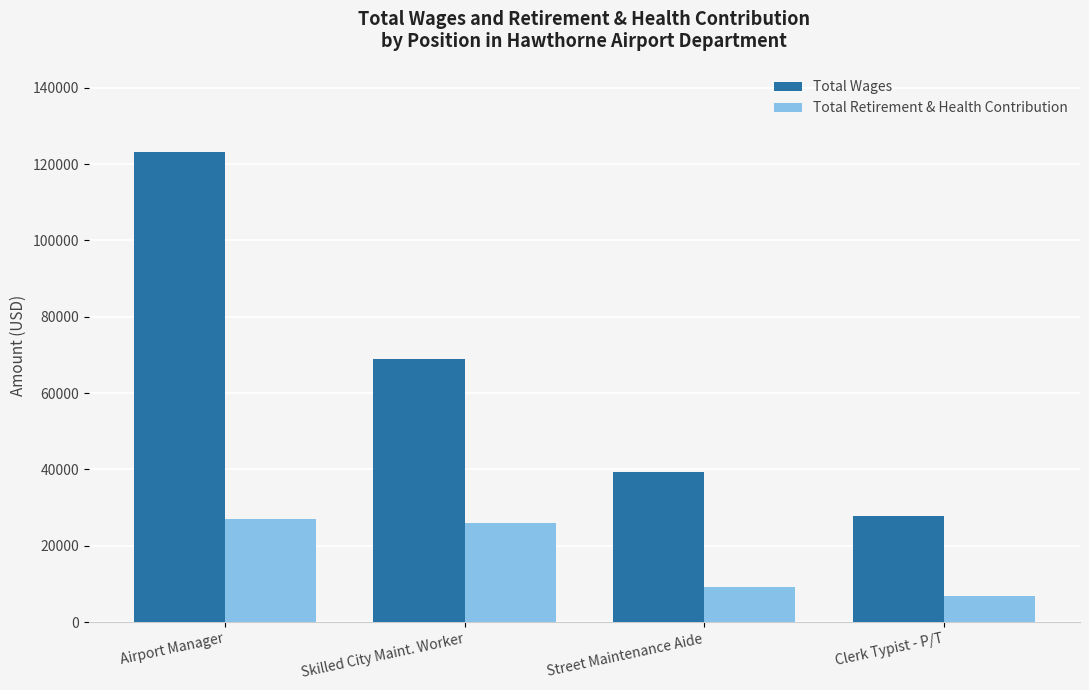

What is the difference between the highest and lowest values at Skilled City Maint. Worker?

42829